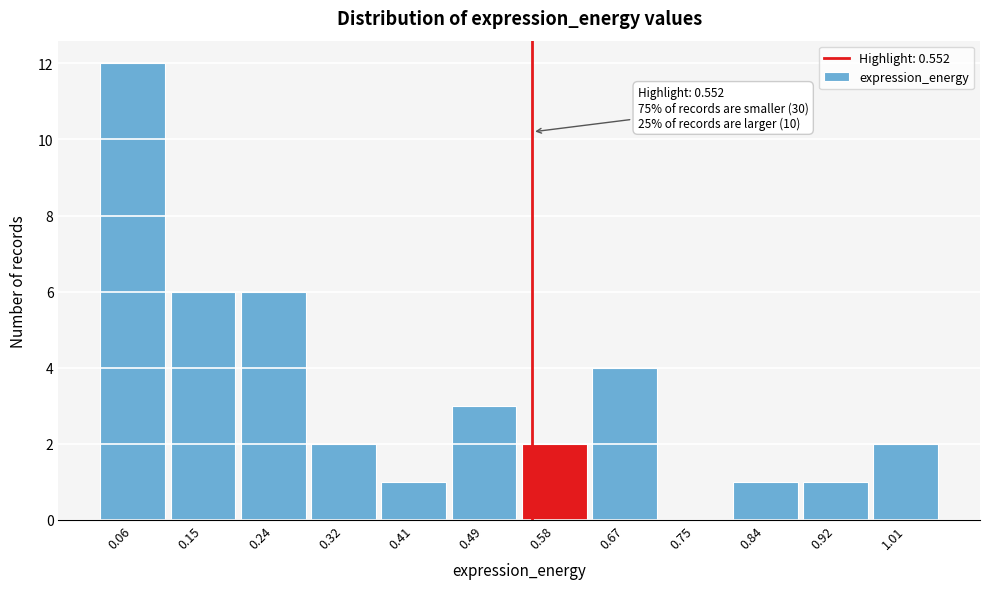

Over which range of the x-axis is the bar tallest?

0.02 to 0.11